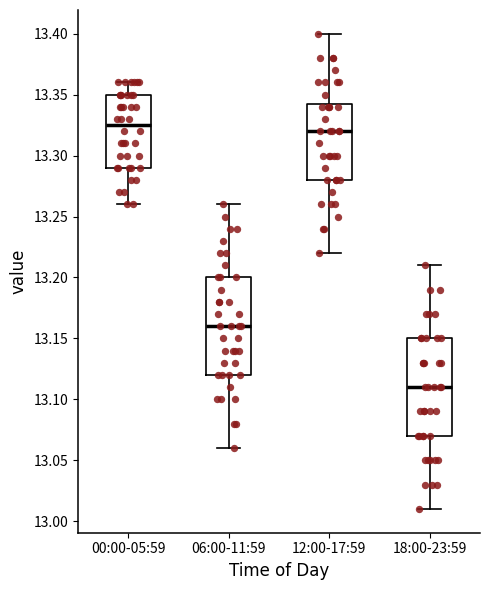

Reading left to right, read every box against the y-axis: the position of its median line, the range the box covers, and the ends of its whiskers. The values are not printed on the chart, so give them approximately, as read against the axis.

00:00-05:59: median 13.325, box 13.290 to 13.350, whiskers 13.260 to 13.360
06:00-11:59: median 13.160, box 13.120 to 13.200, whiskers 13.060 to 13.260
12:00-17:59: median 13.320, box 13.280 to 13.345, whiskers 13.220 to 13.400
18:00-23:59: median 13.110, box 13.070 to 13.150, whiskers 13.010 to 13.210